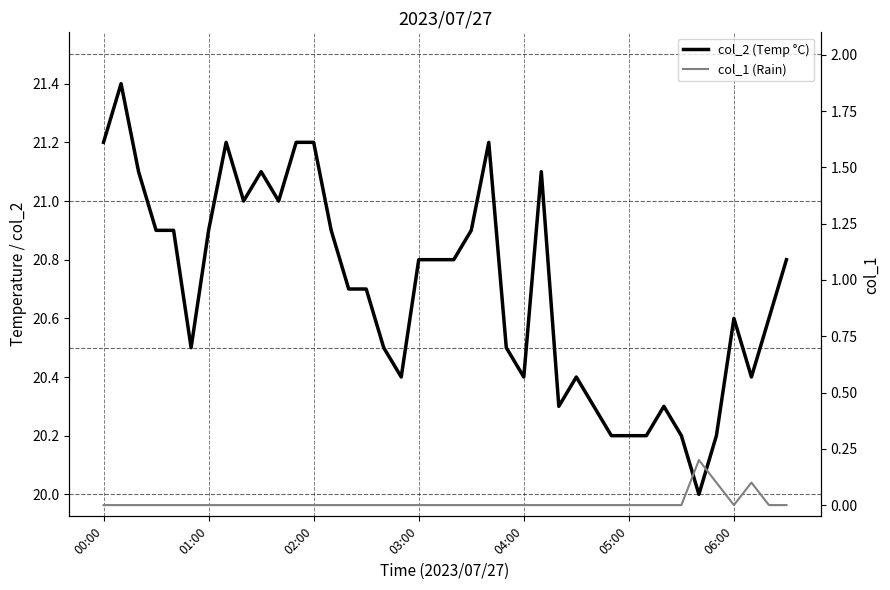

How many col_1 (Rain) values are between 0 and 1?

40